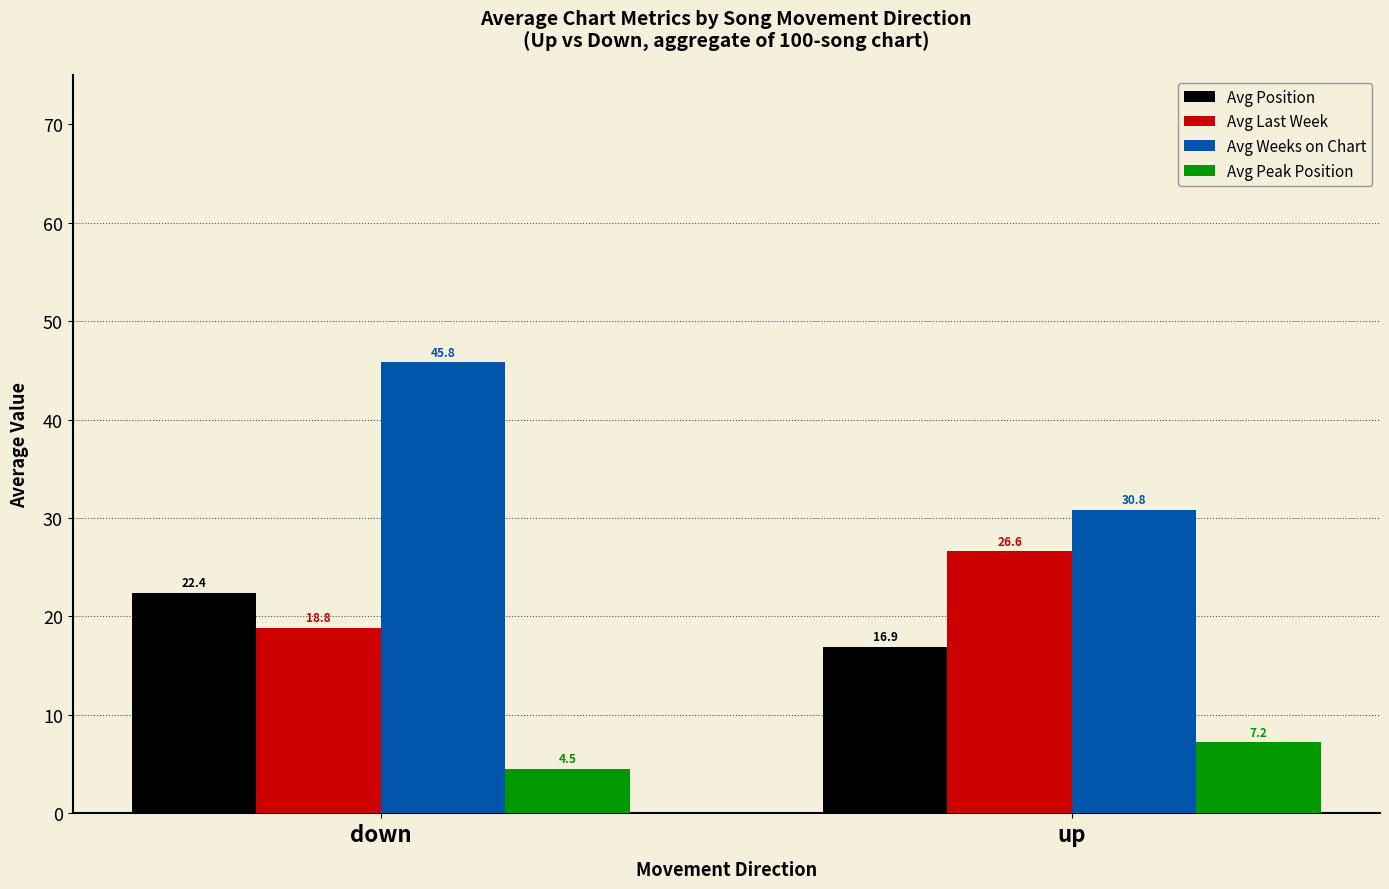

Reading right to left, list all the values displayed in this chart.

Avg Position: 16.9	22.4
Avg Last Week: 26.6	18.8
Avg Weeks on Chart: 30.8	45.8
Avg Peak Position: 7.2	4.5